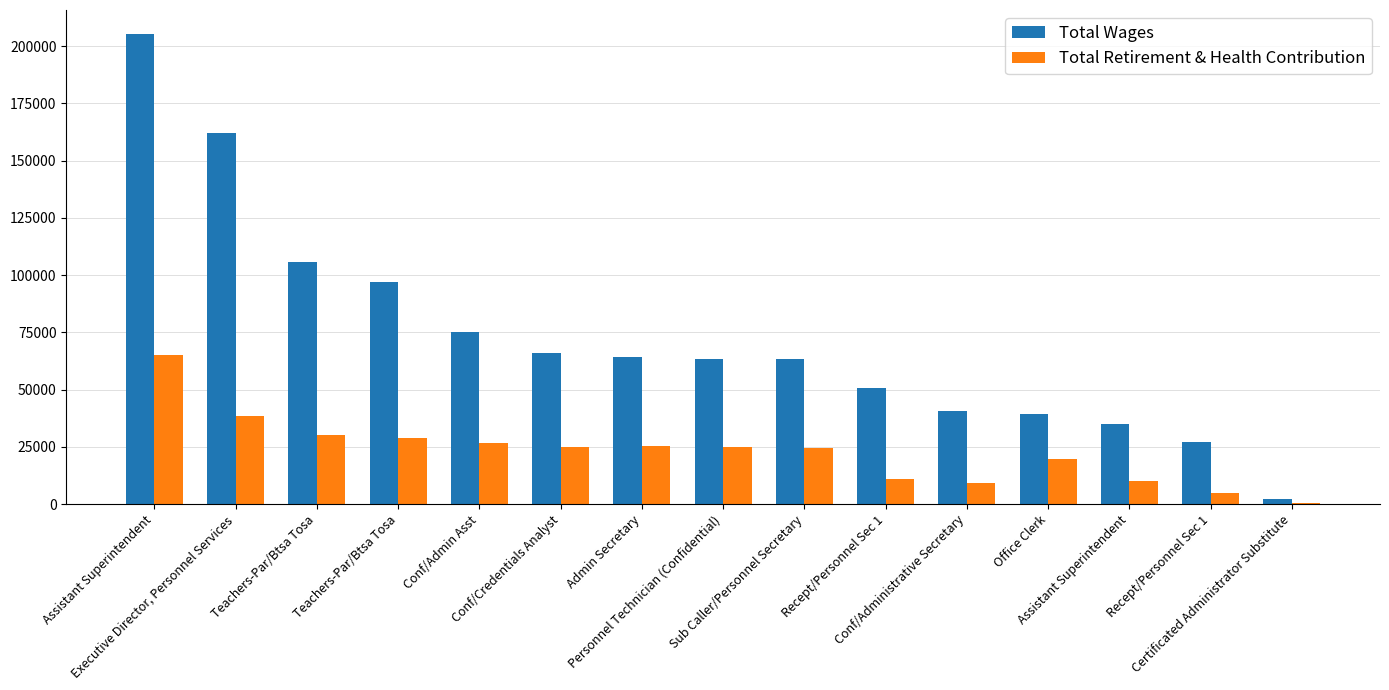

Between Teachers-Par/Btsa Tosa and Office Clerk, which series saw the biggest shift?

Total Wages